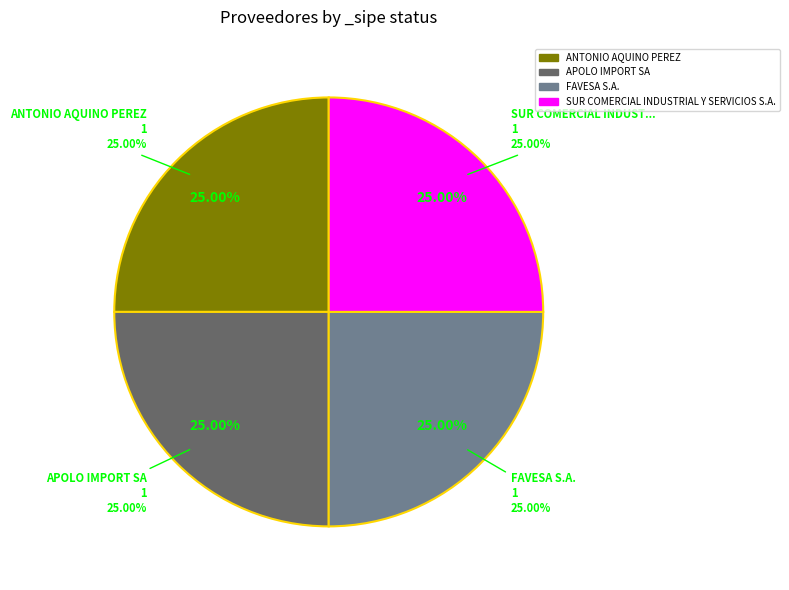

Is it true that FAVESA S.A. is 18% of the pie?

False